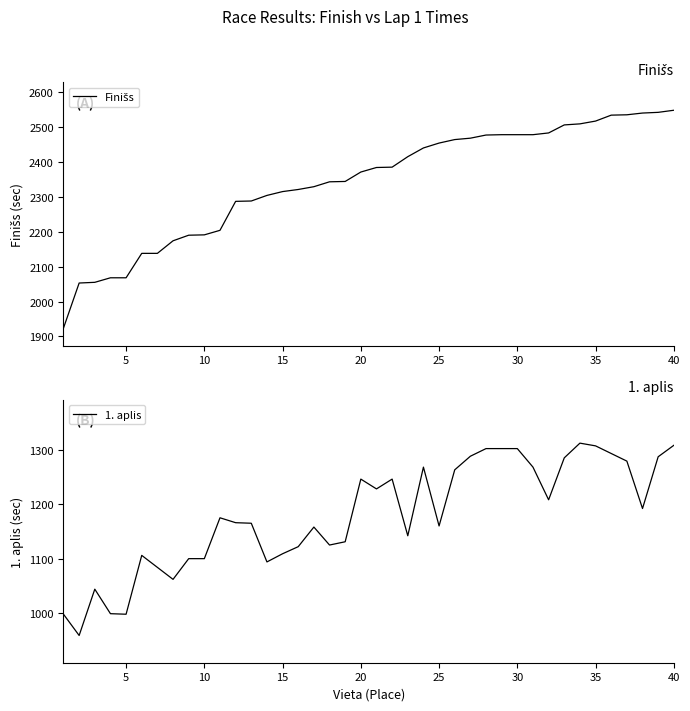

True or false: Finišs has more than 0 interior local peaks.

False